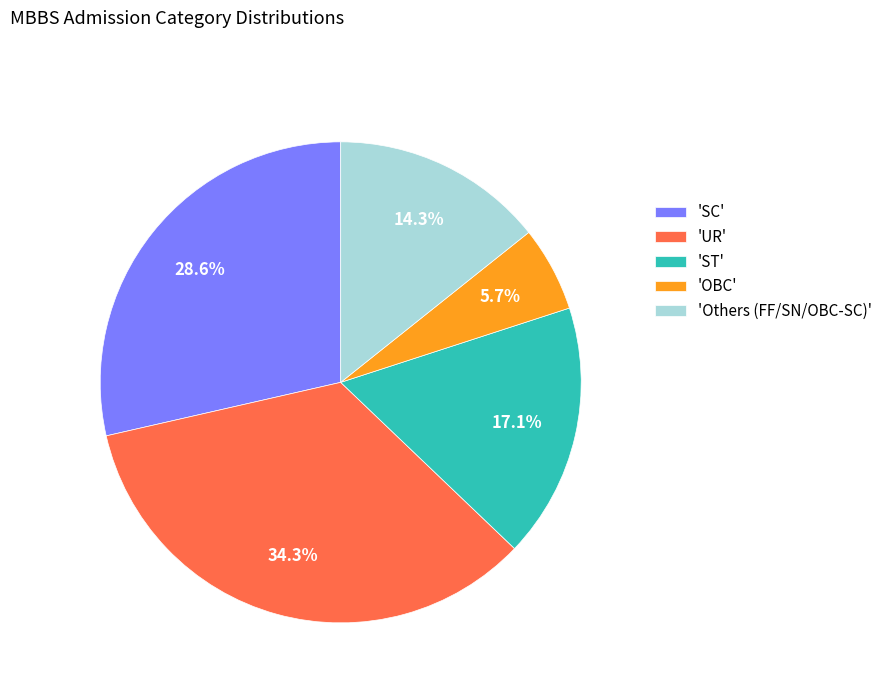

Between 'OBC' and 'UR', which is larger?

'UR'